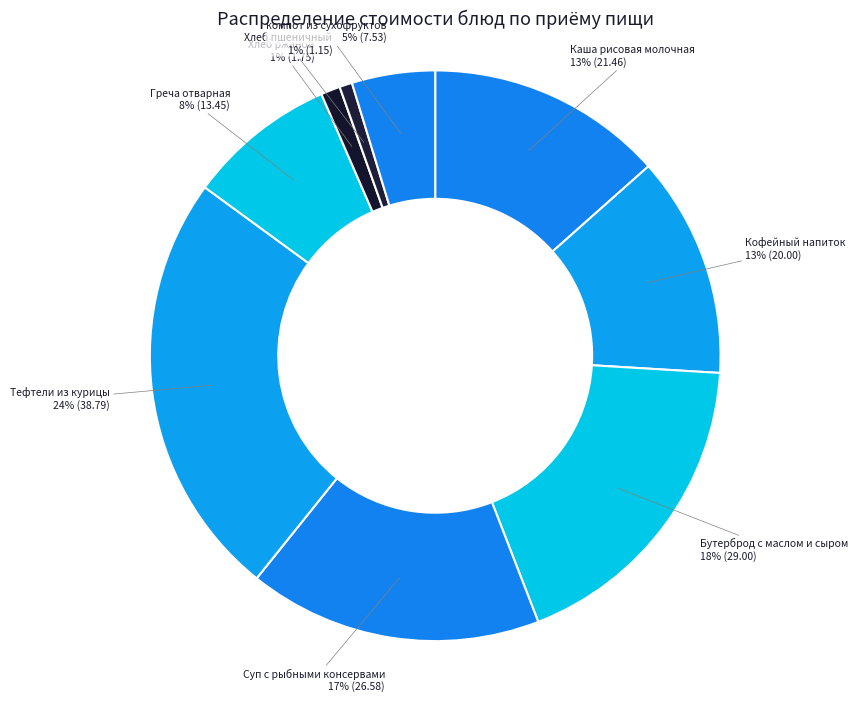

Count the number of slices in the pie.

9